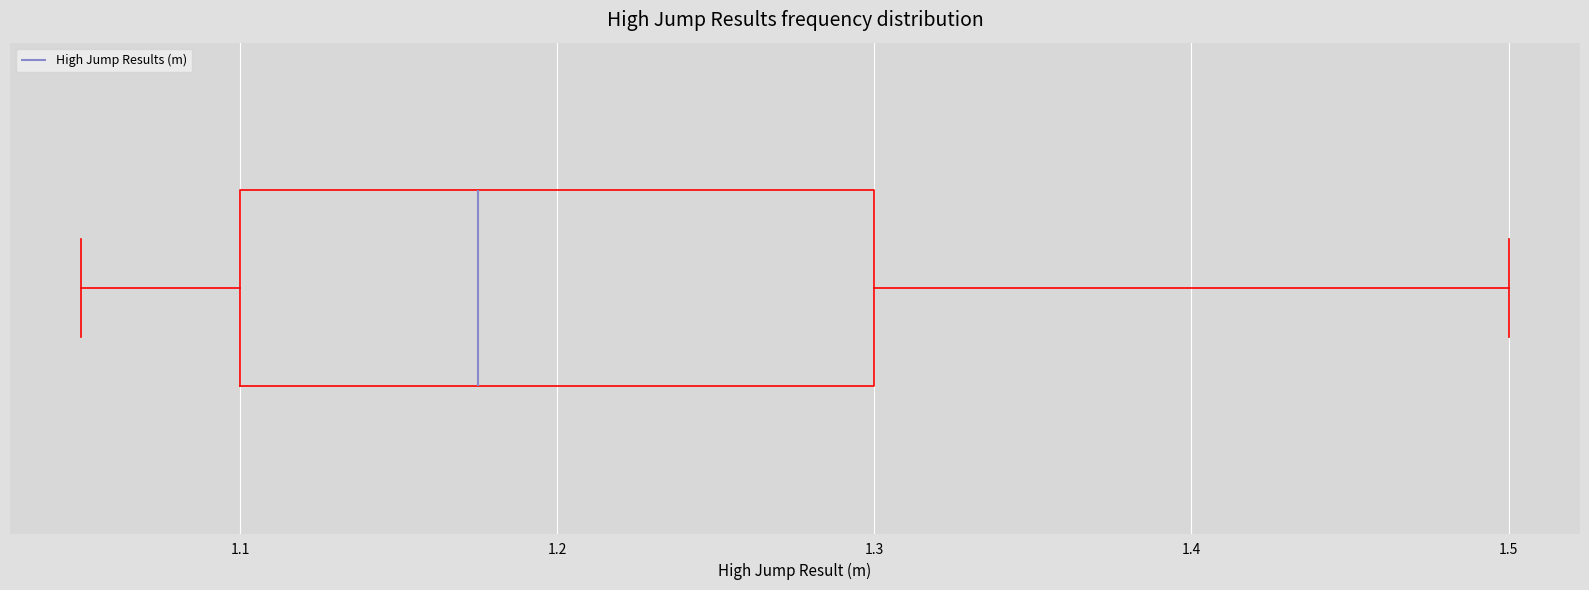

Where does the left whisker of the box end on the x-axis? The values are not printed on the chart, so give them approximately, as read against the axis.

1.05